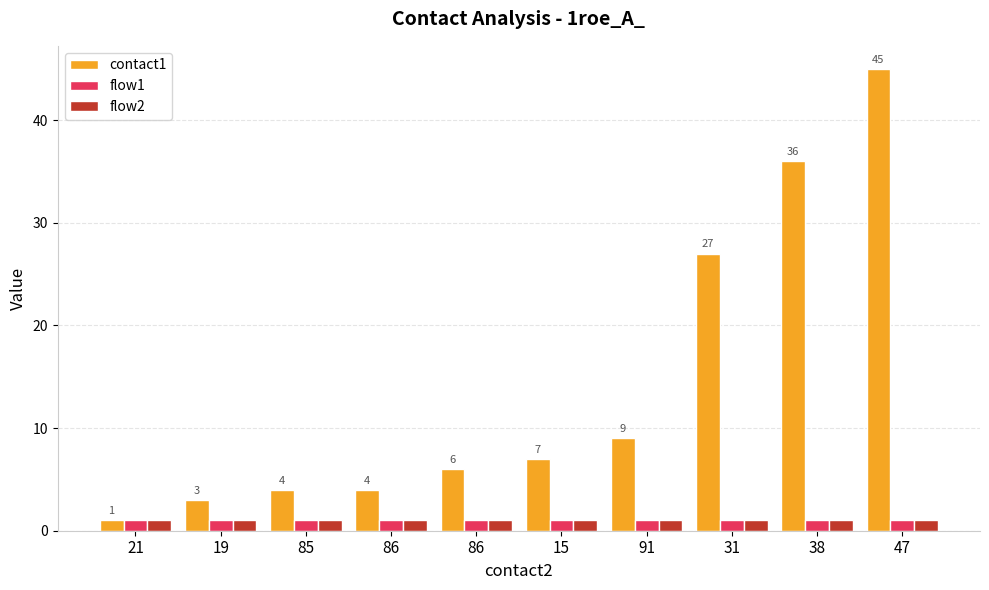

What is the label of the 3rd bar from the left?

85